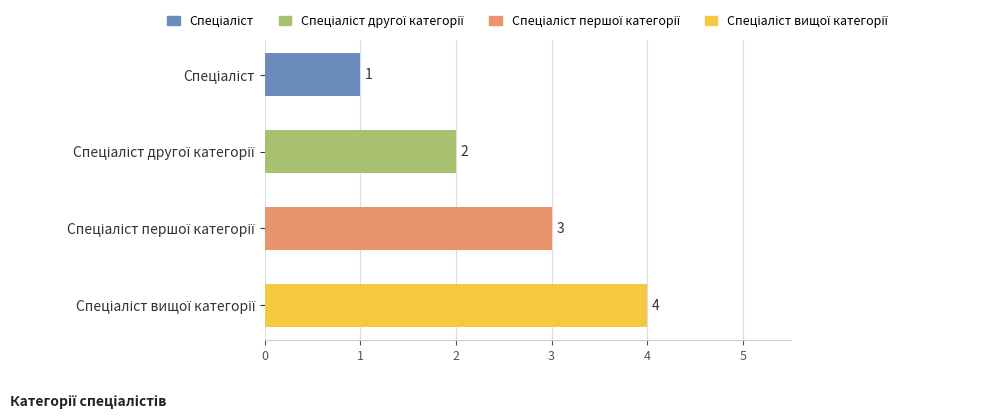

How many values are between 2 and 4?

3